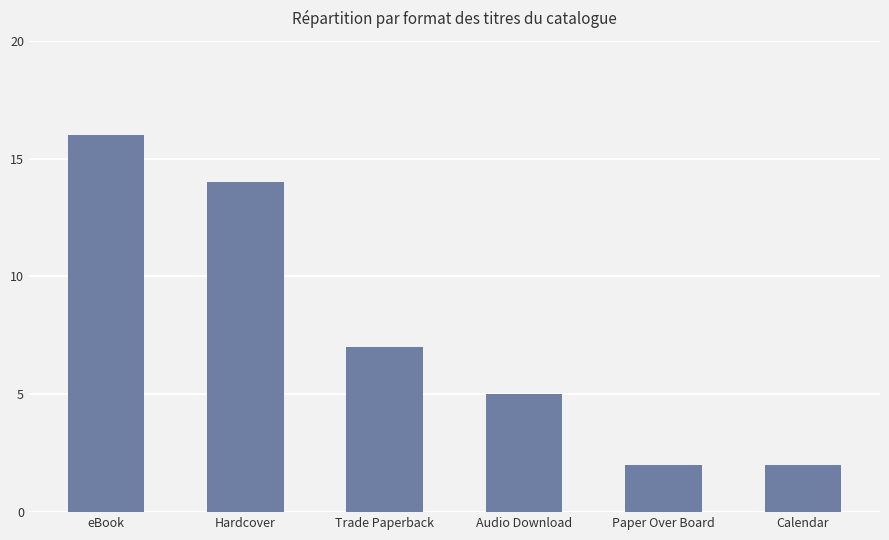

At which label is the value closest to 9?

Trade Paperback